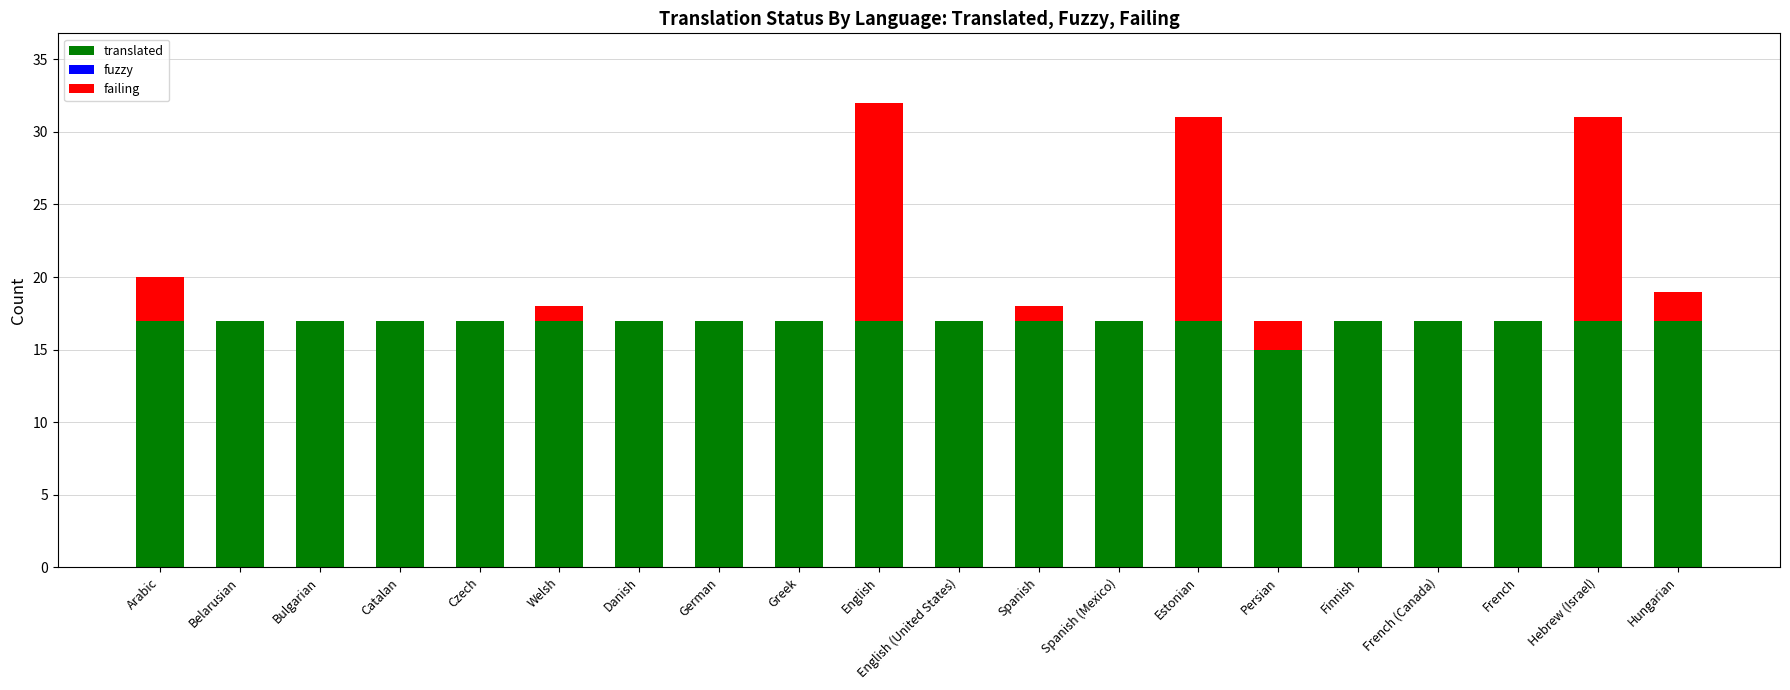

What is the highest value of the translated series?

17